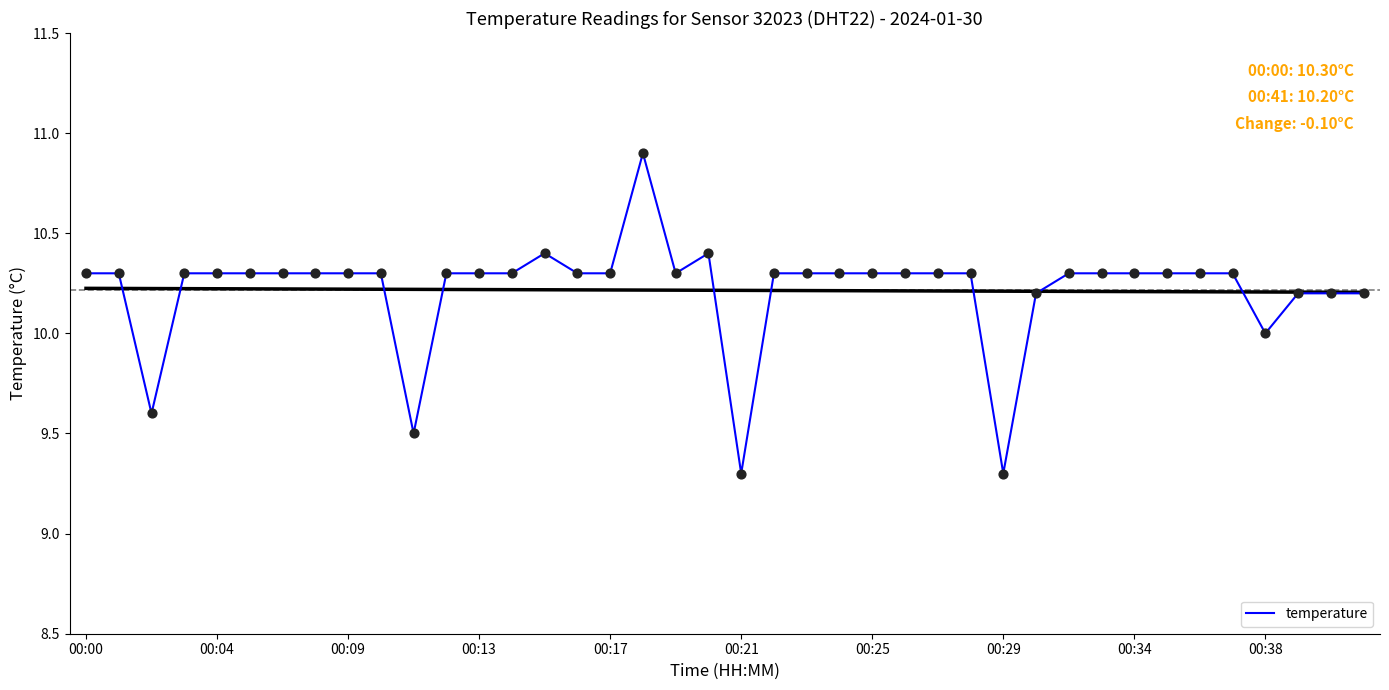

Approximately how many times larger is the value at 31 compared to 22?

1.0